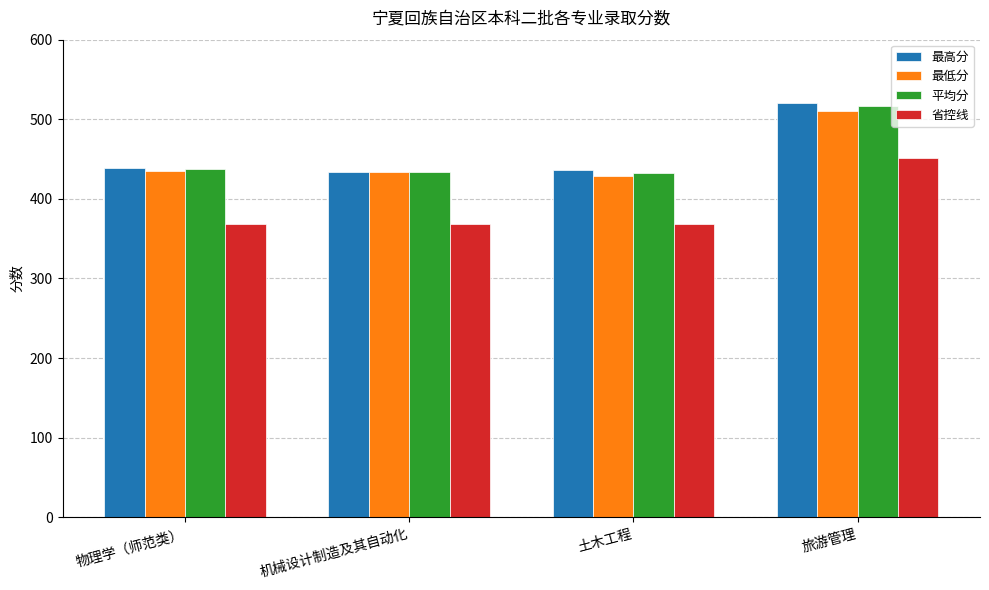

What is the approximate value of 最低分 at 土木工程?

429.0